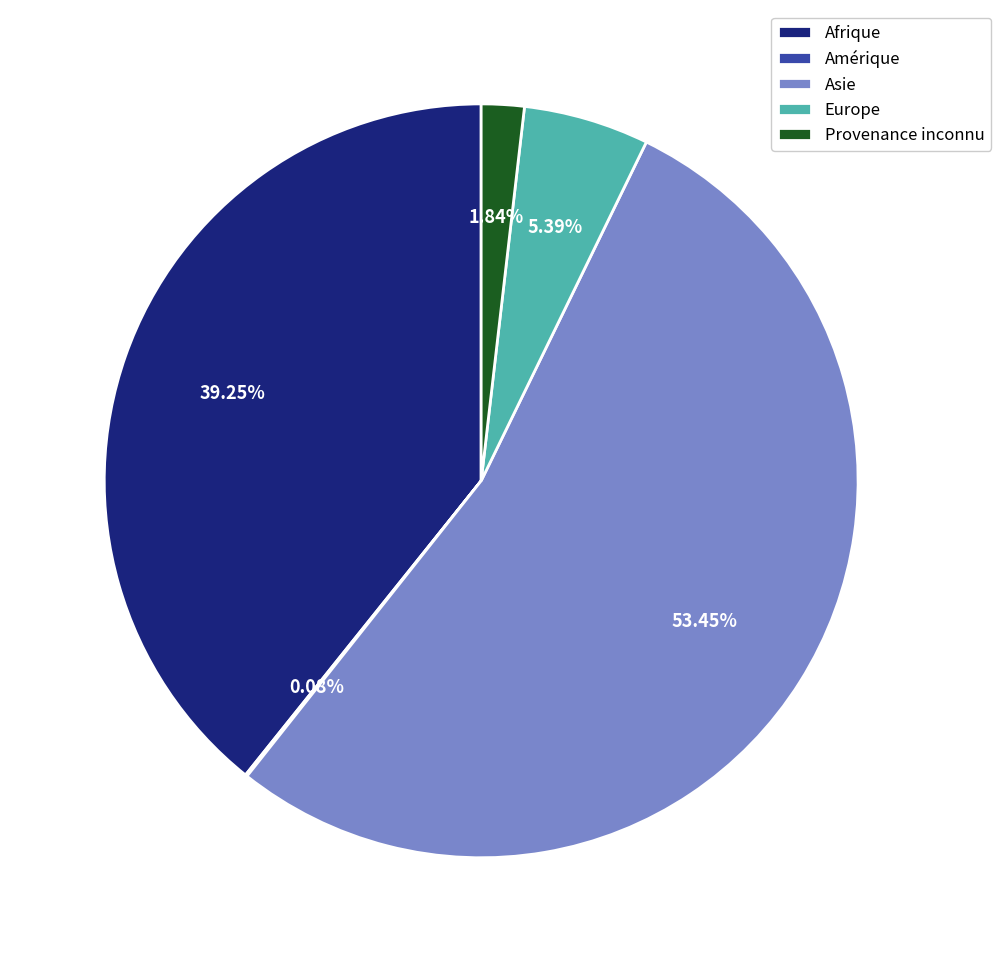

What percentage do Asie and Europe together represent?

58.8%